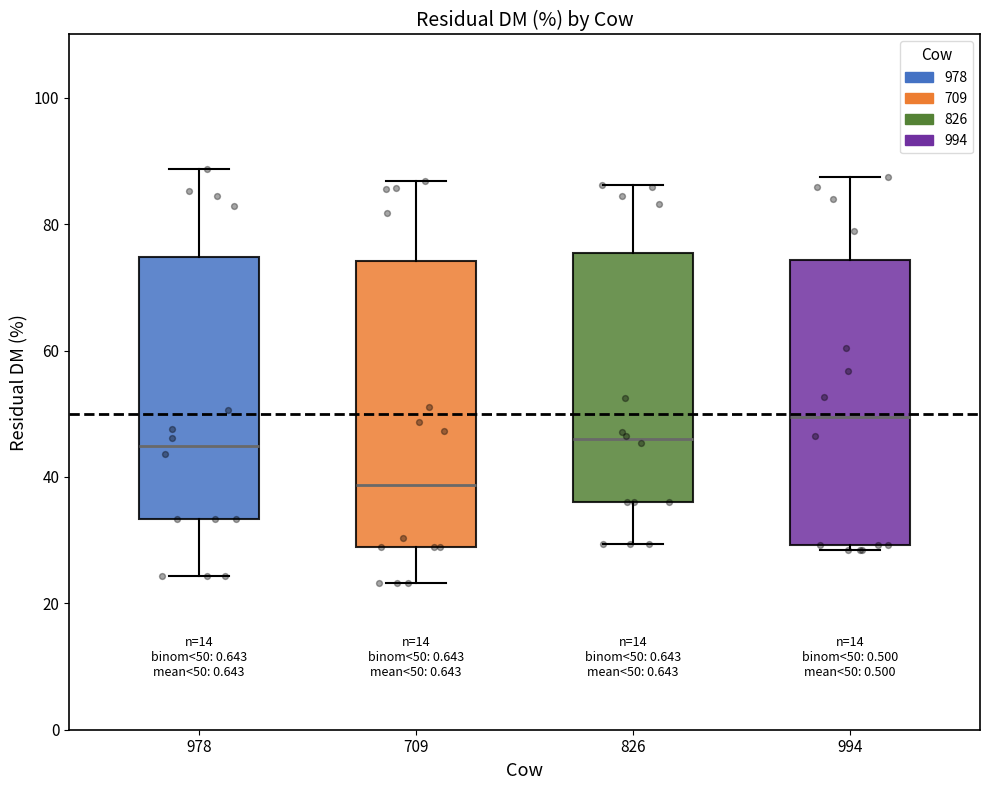

Which box's median line is the lowest?

709